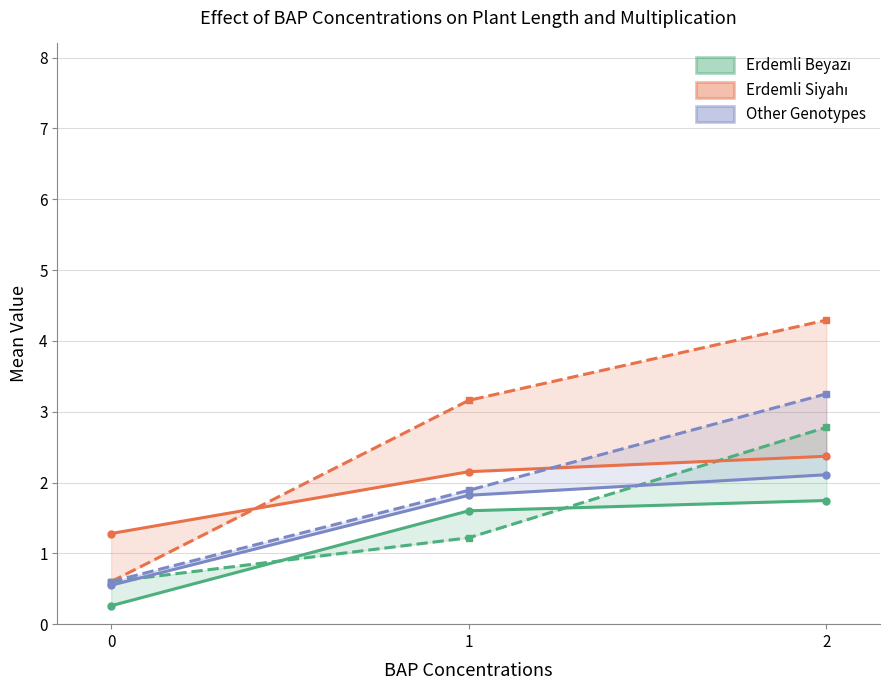

At which label does Erdemli Siyahı - Multiplication coeff reach its peak?

2